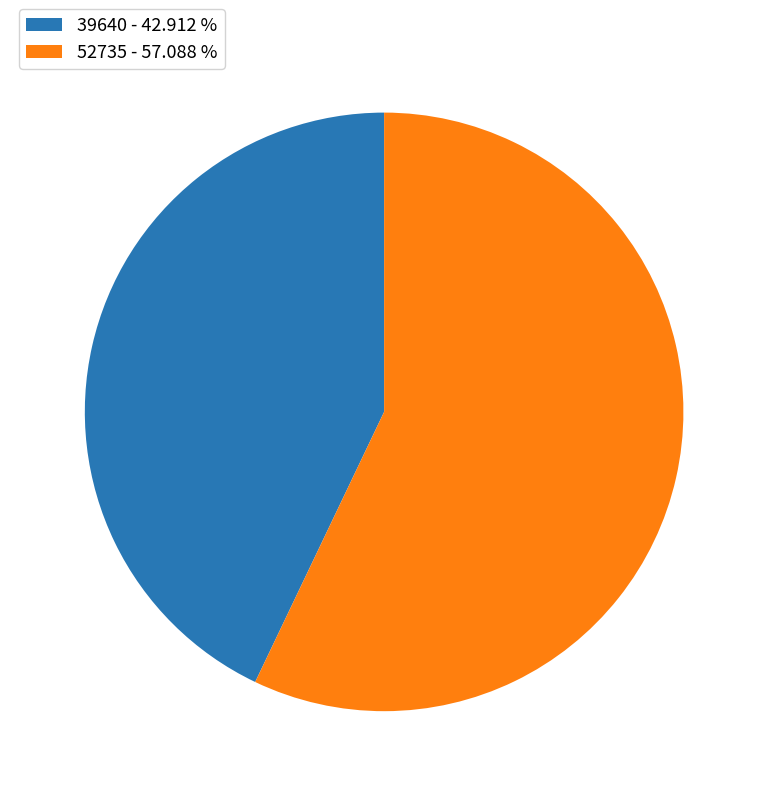

Which slice is the largest?

52735